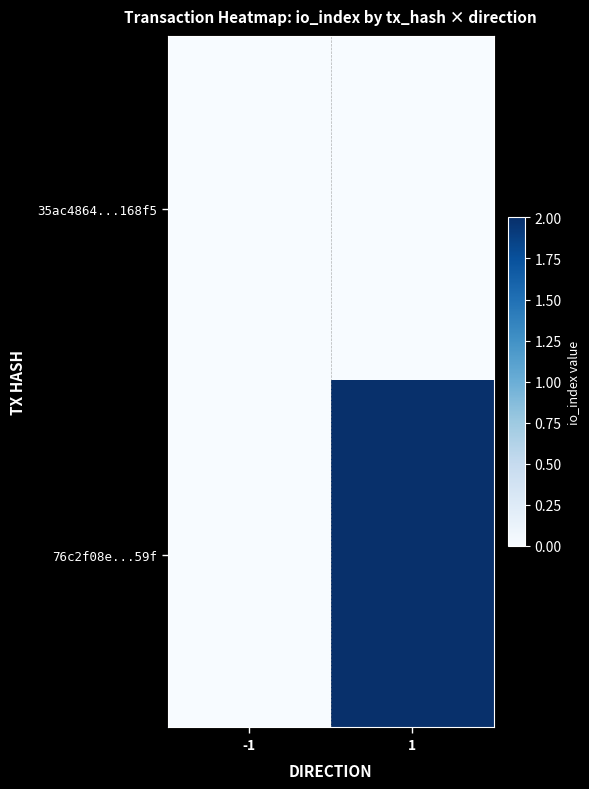

Which category has the highest value across all series?

1